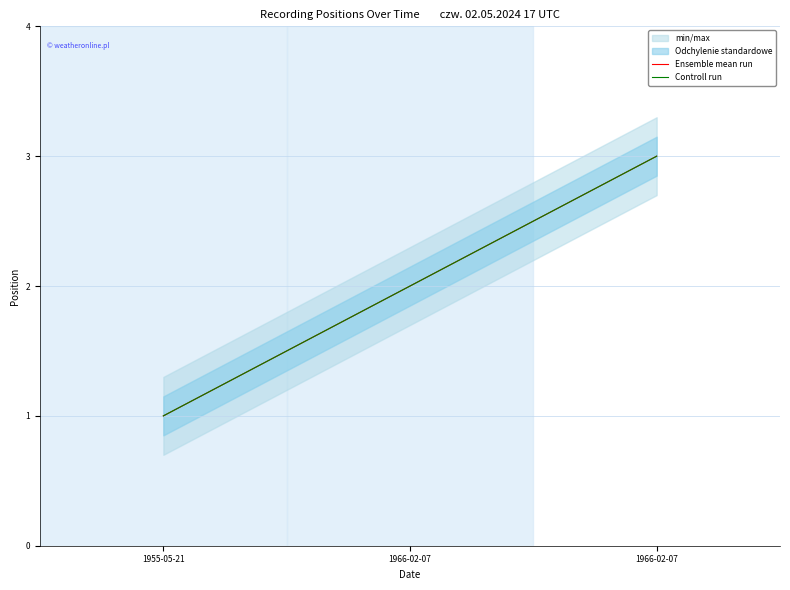

At which category does the chart reach its peak across all series?

1966-02-07